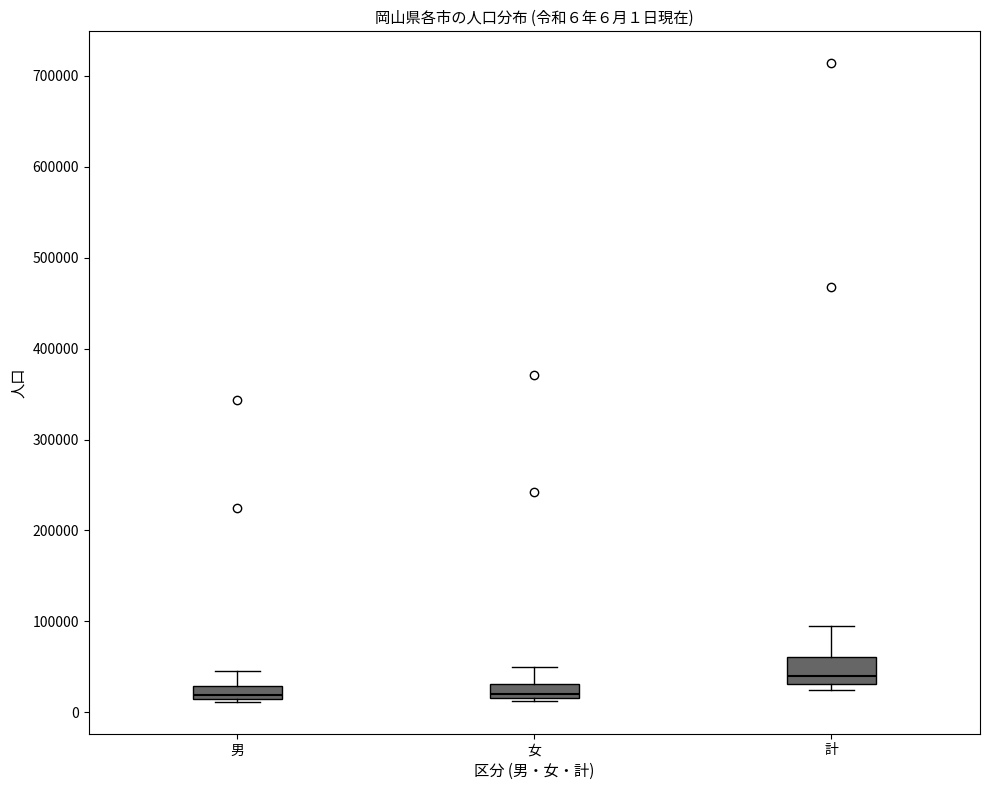

Which box's median line is the highest?

計